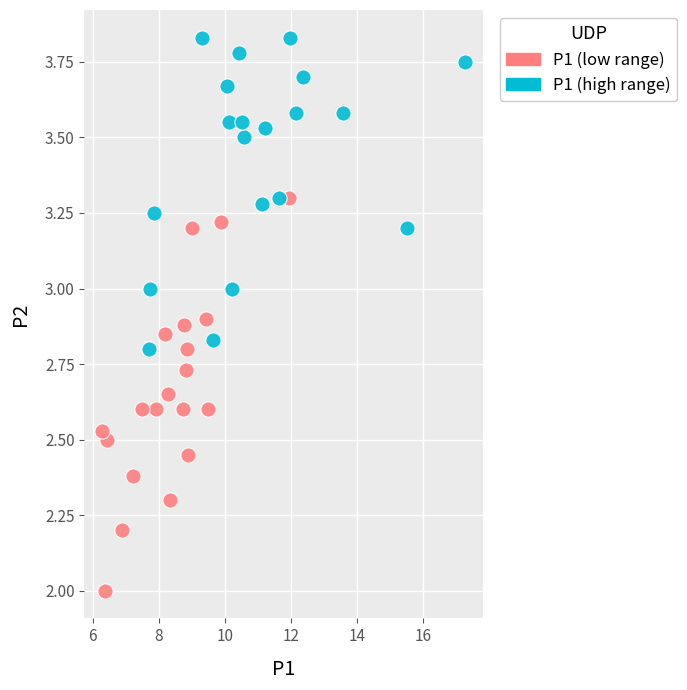

Which series has the widest spread of Y values?

P1 (low range)